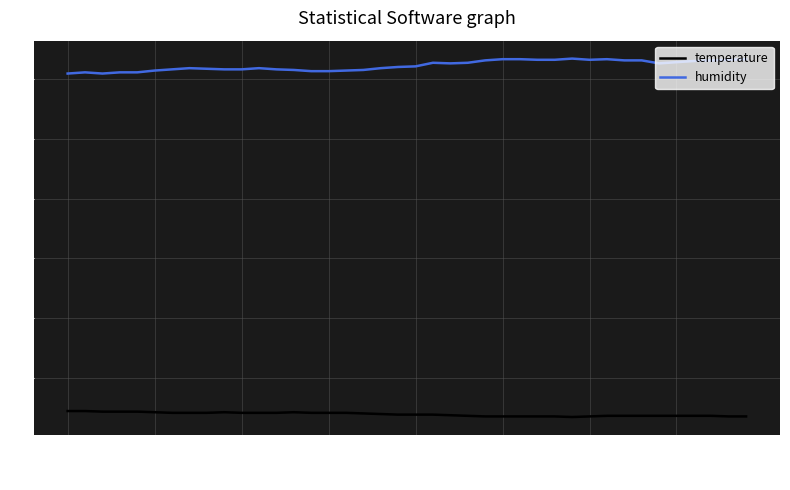

Which series has the largest range (max minus min)?

humidity